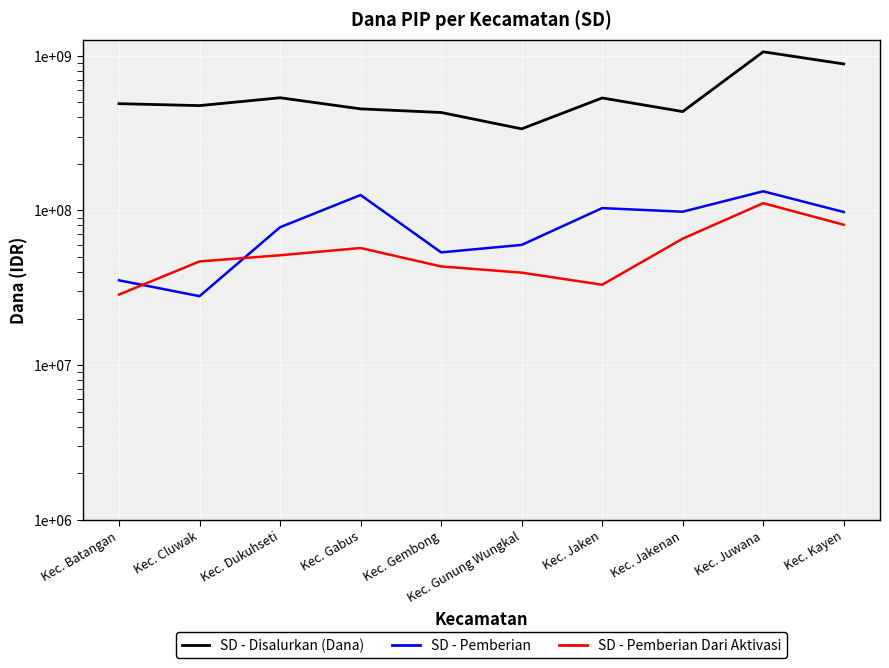

True or false: SD - Pemberian and SD - Disalurkan (Dana) intersect in this chart.

False